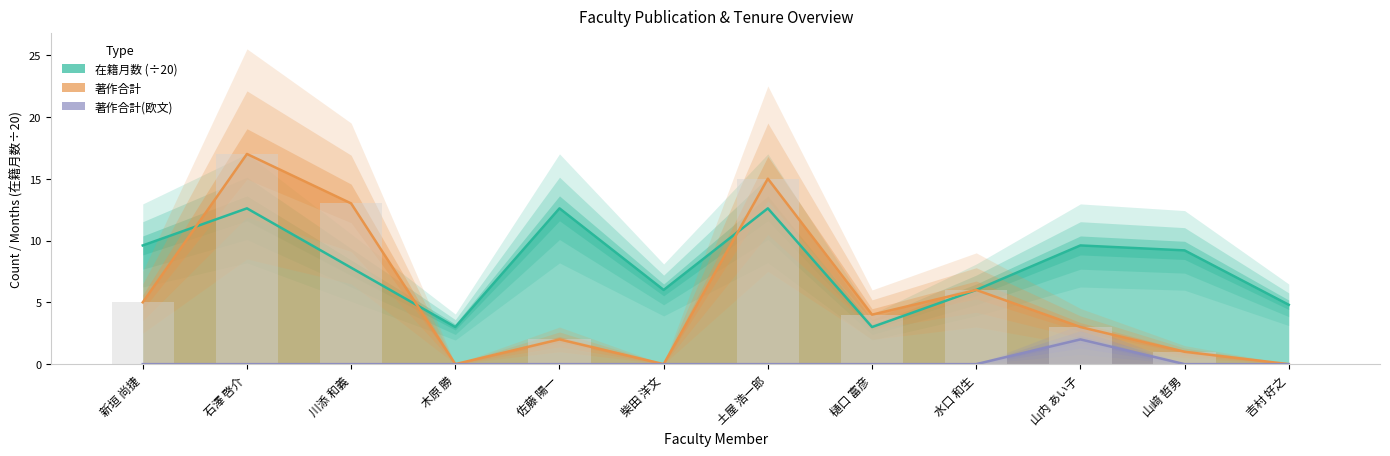

What is the highest value of the 著作合計 series?

17.0